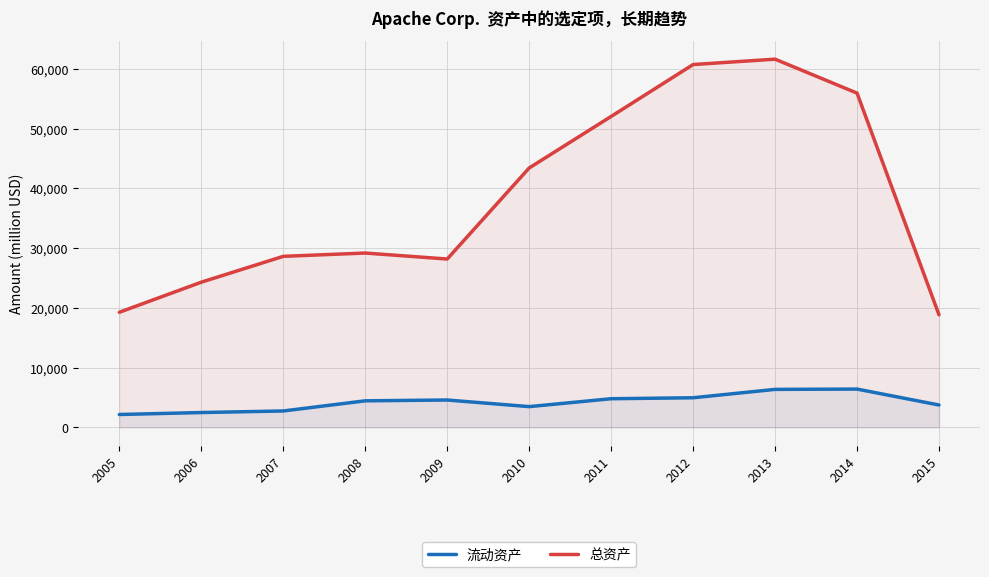

At which category does 总资产 reach its first local peak?

2008